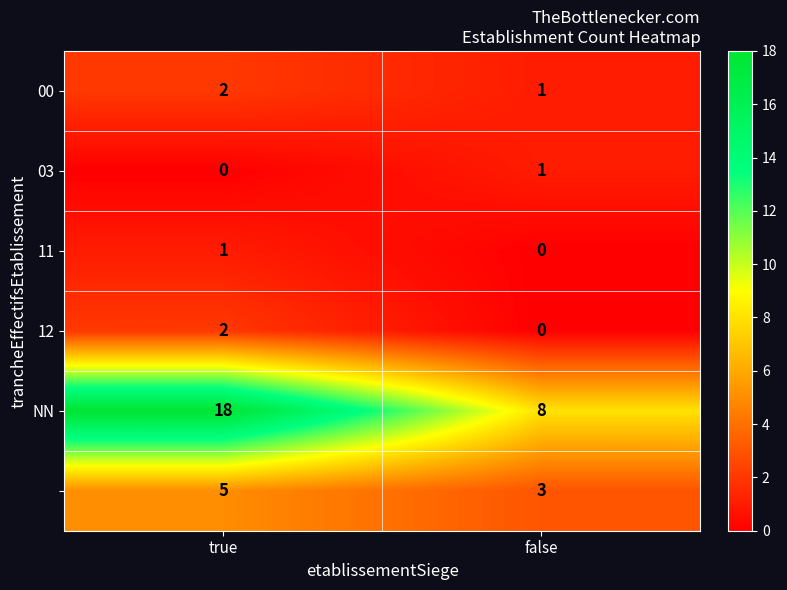

What is the difference between the highest and lowest values at false?

8